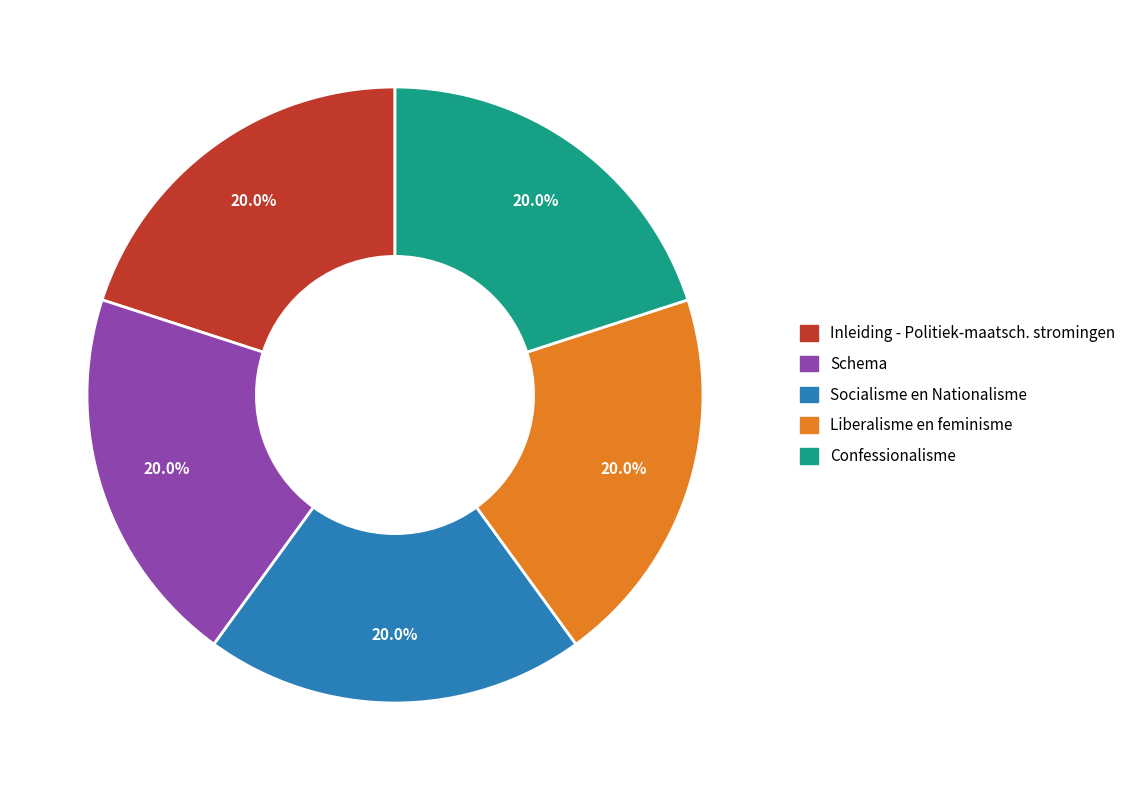

Is there a majority slice in this chart?

No